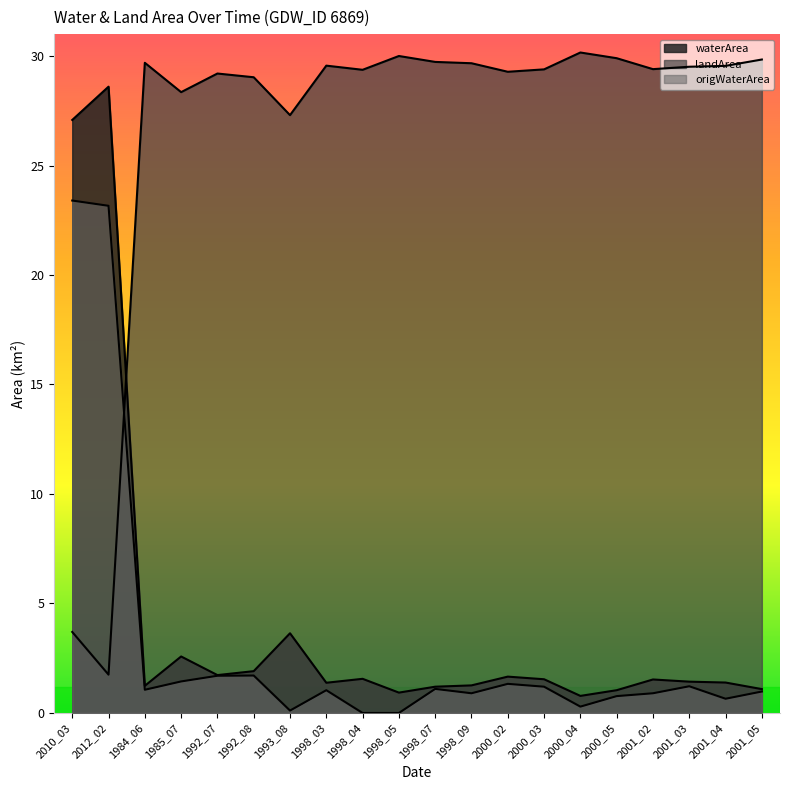

What is the total value across all series at 1993_08?

31.1